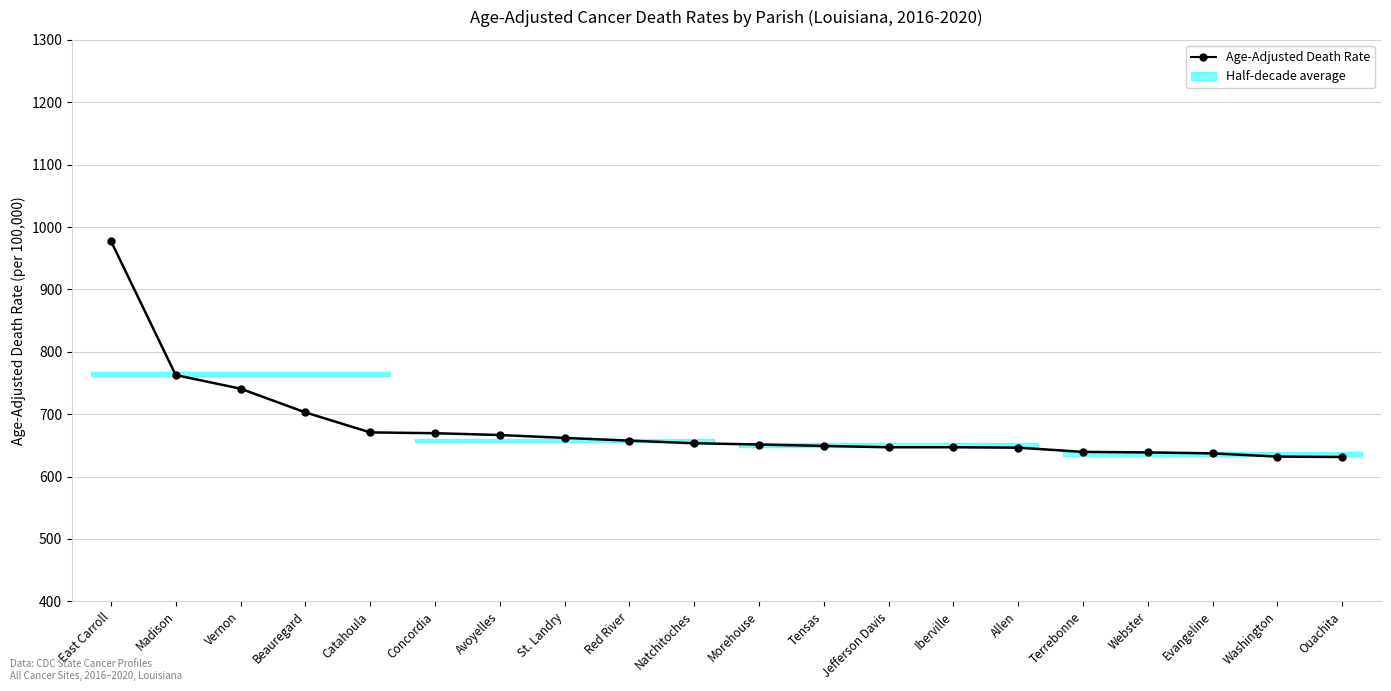

What position from the right is Webster?

4